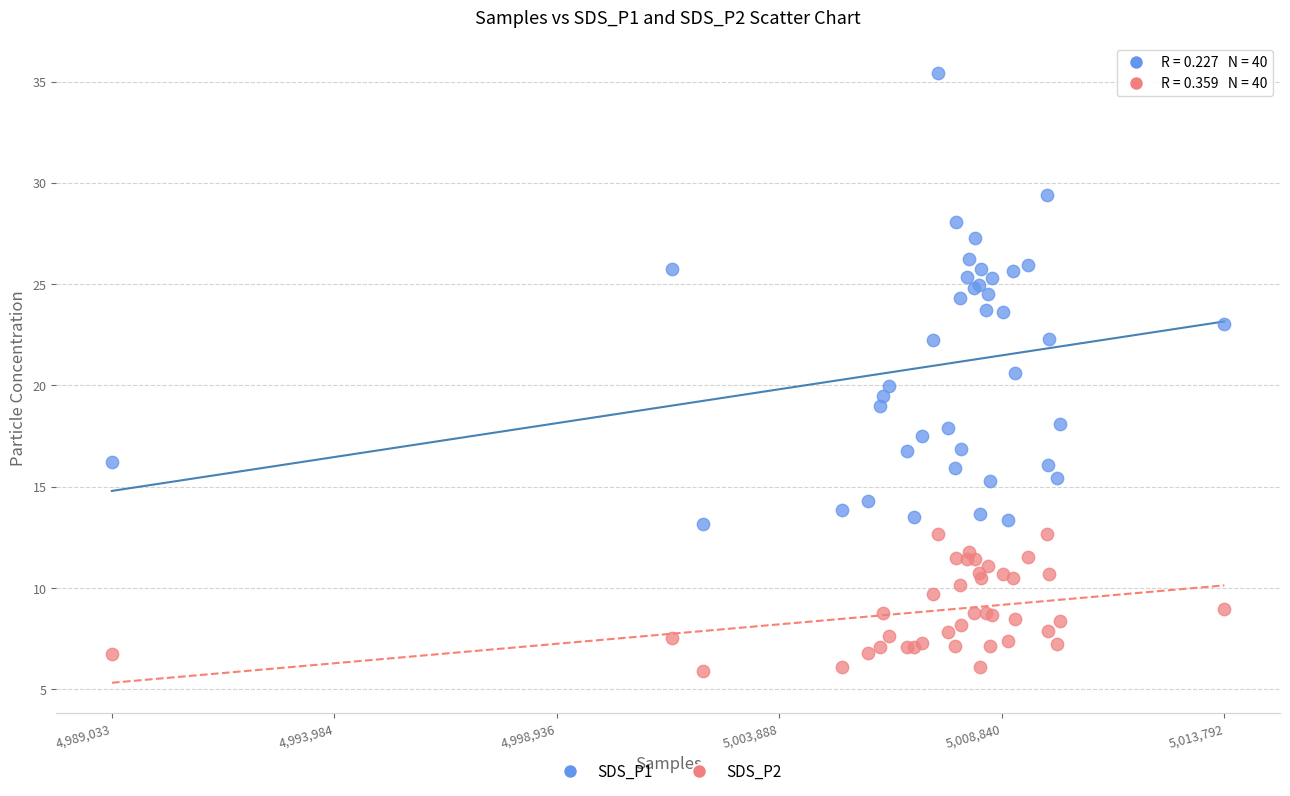

Which series contains the highest Y value?

SDS_P1